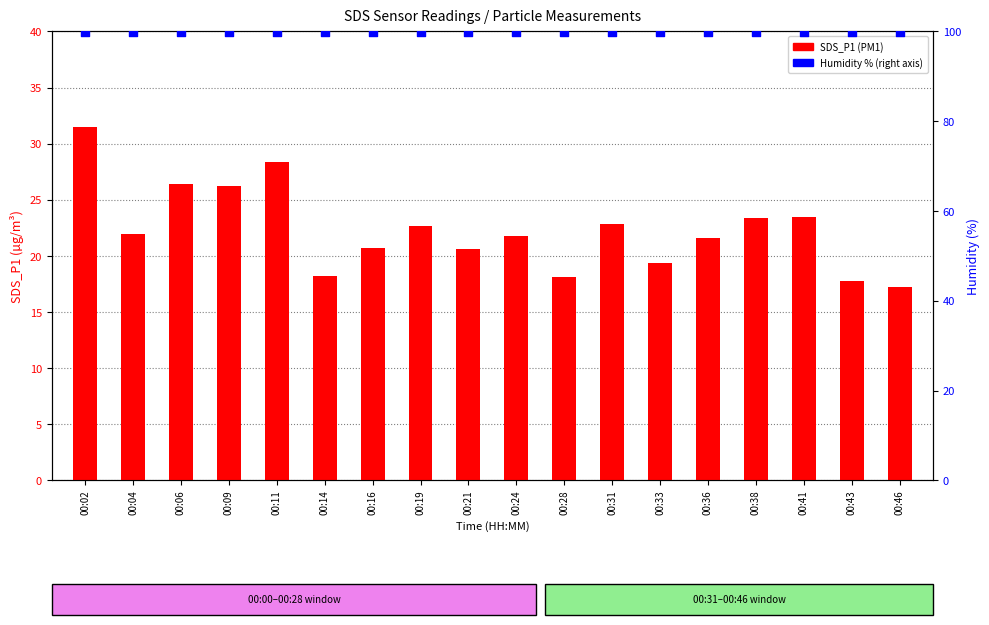

Which series contains the lowest Y value?

SDS_P1